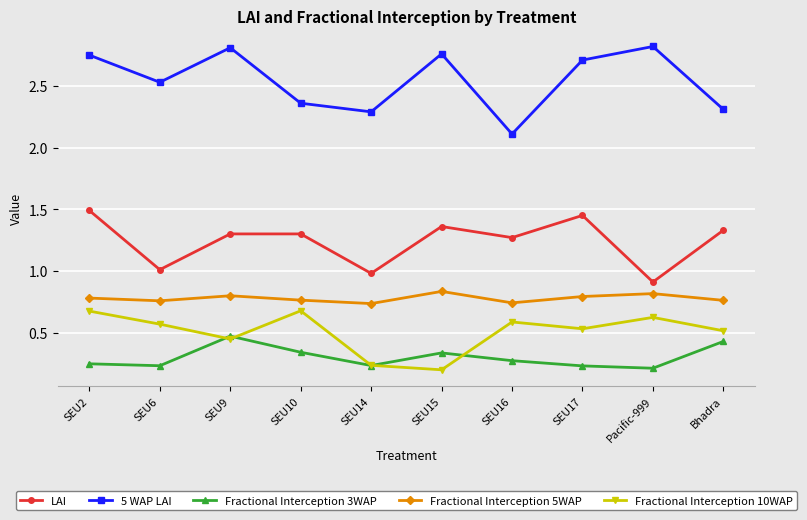

How many lines are shown in the chart?

5